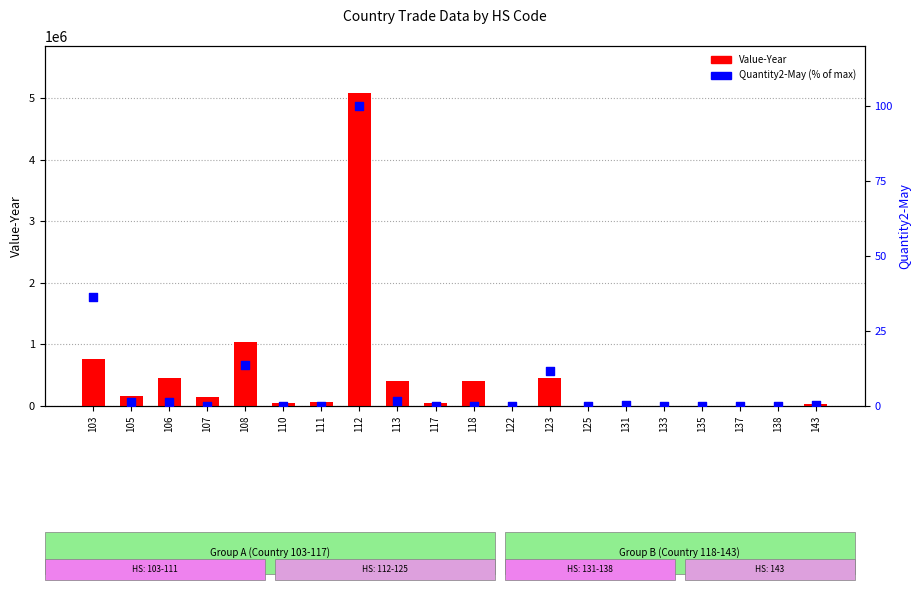

Which series has the widest spread of Y values?

Value-Year